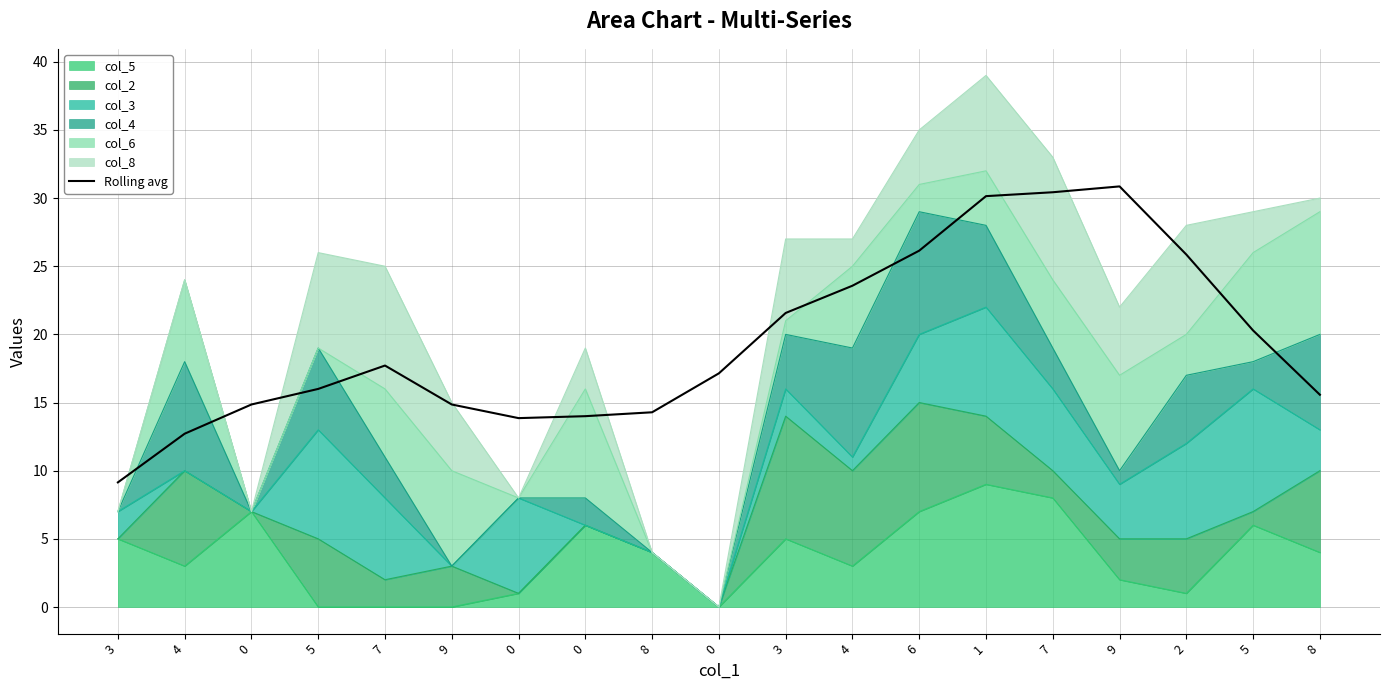

Rank the categories by value from lowest to highest.

3, 4, 0, 0, 8, 9, 0, 8, 5, 0, 7, 5, 3, 4, 2, 6, 1, 7, 9